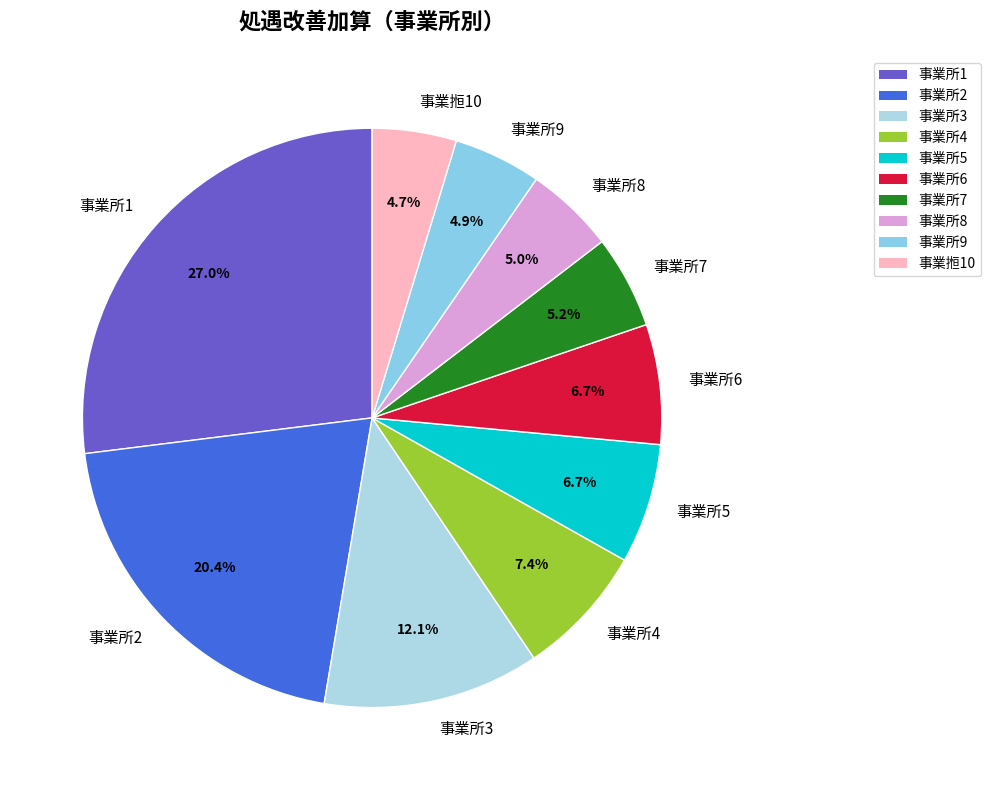

Combined, what portion of the pie is 事業所7 and 事業所6?

11.9%